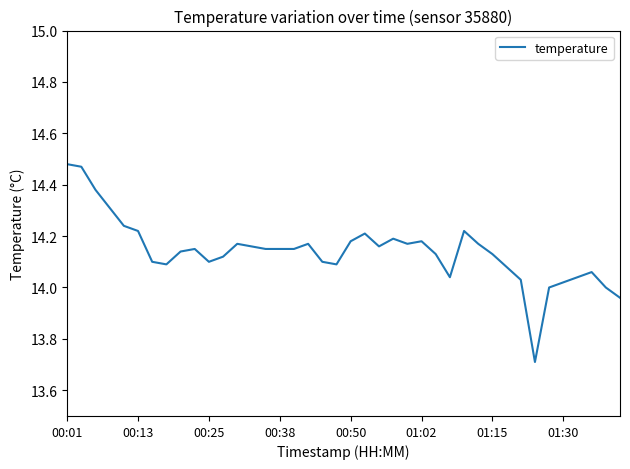

What is the minimum value shown in the chart?

13.7